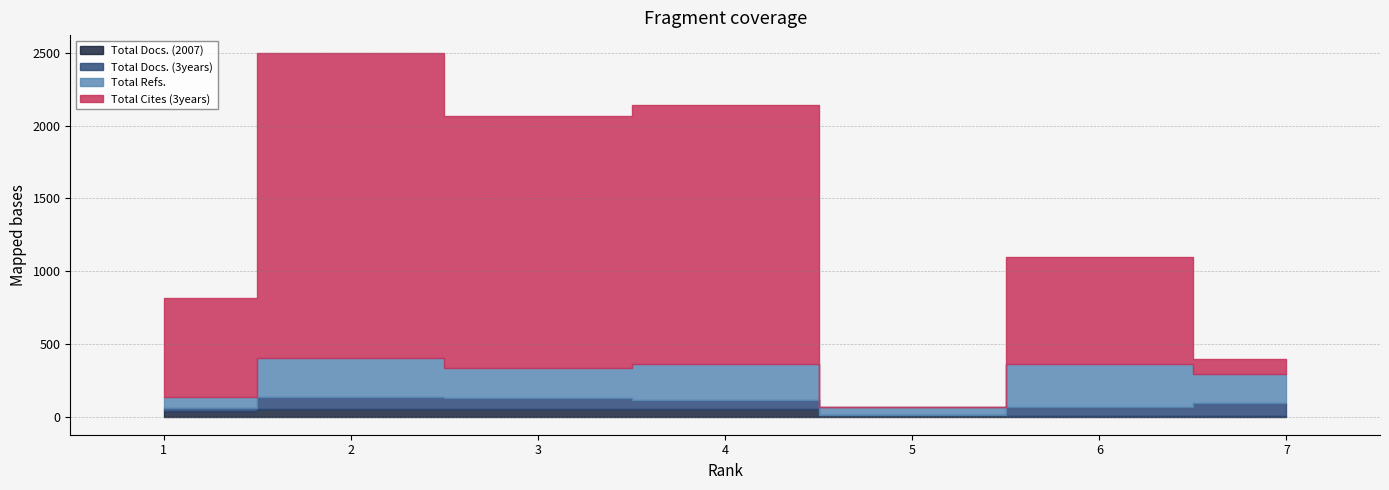

Which series has the largest range (max minus min)?

Total Cites (3years)